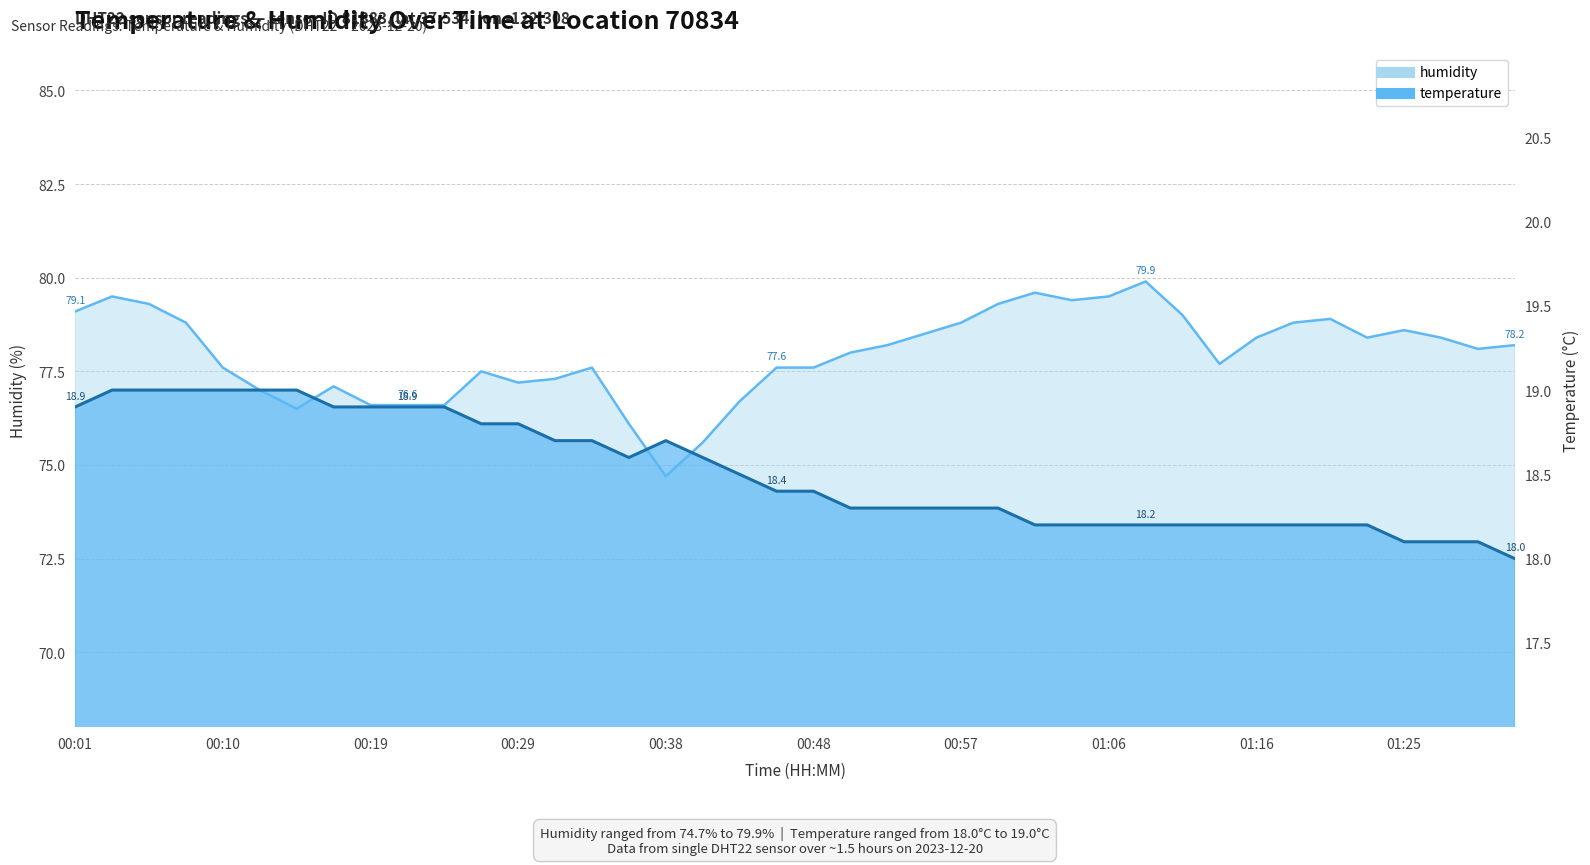

At which category does the chart reach its minimum across all series?

01:32